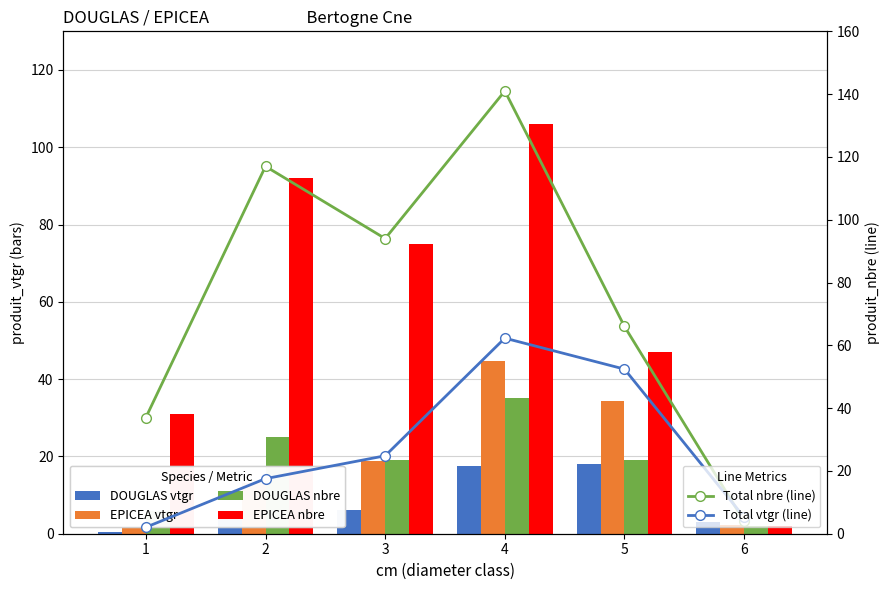

At how many categories does at least one series exceed 37?

4